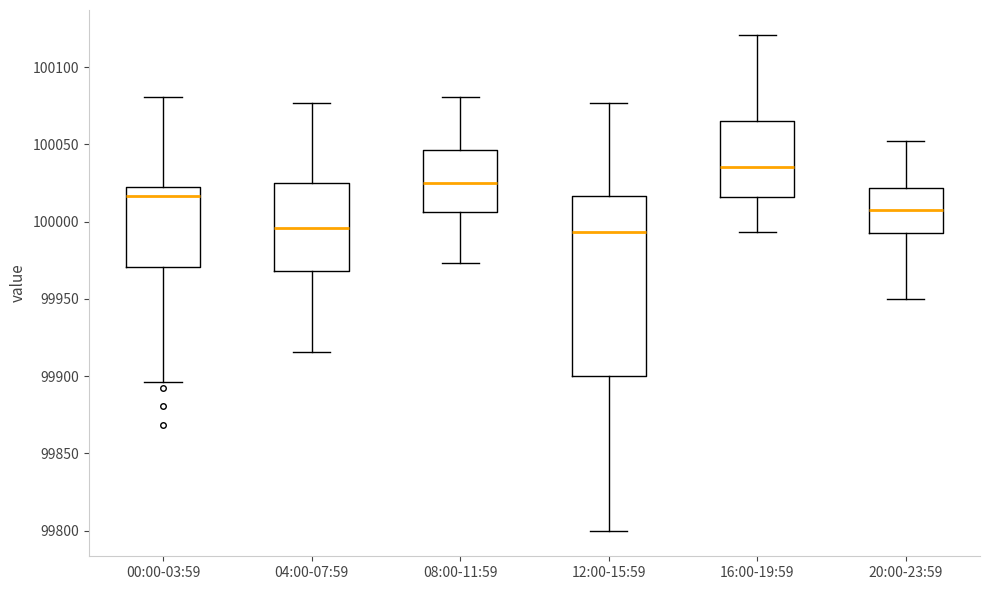

Where does the median line of the box for 16:00-19:59 sit on the y-axis? The values are not printed on the chart, so give them approximately, as read against the axis.

100035